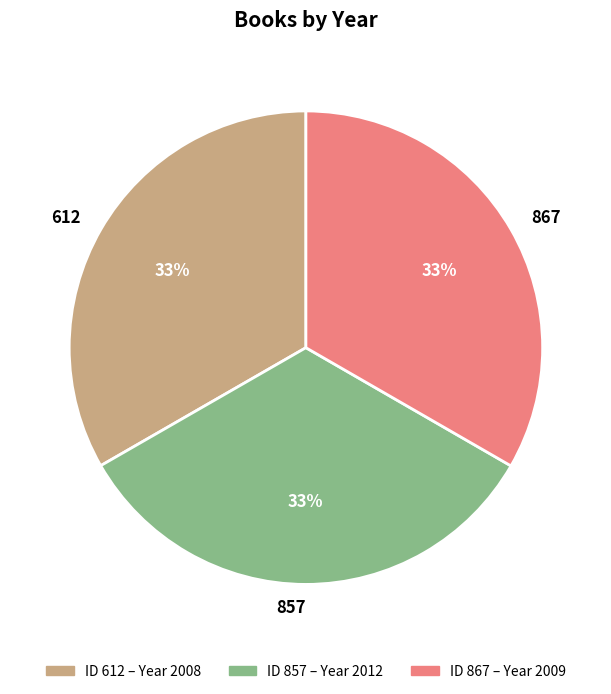

To the nearest percent, what percentage of the pie is 612?

33%